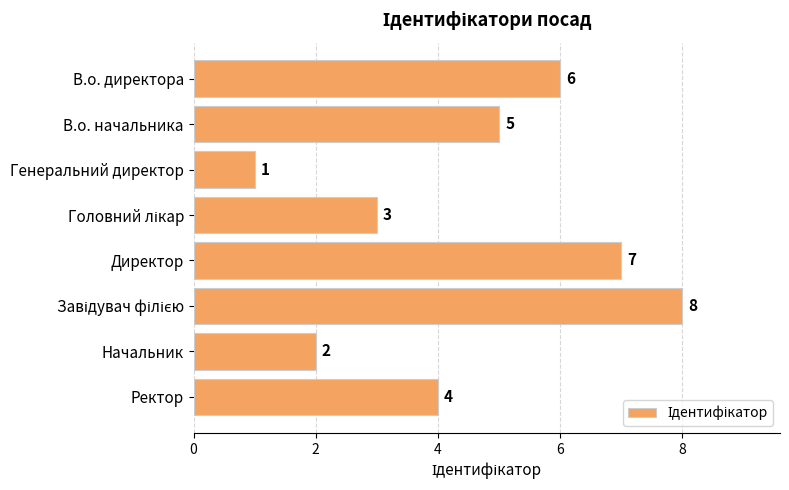

What is the greatest value displayed?

8